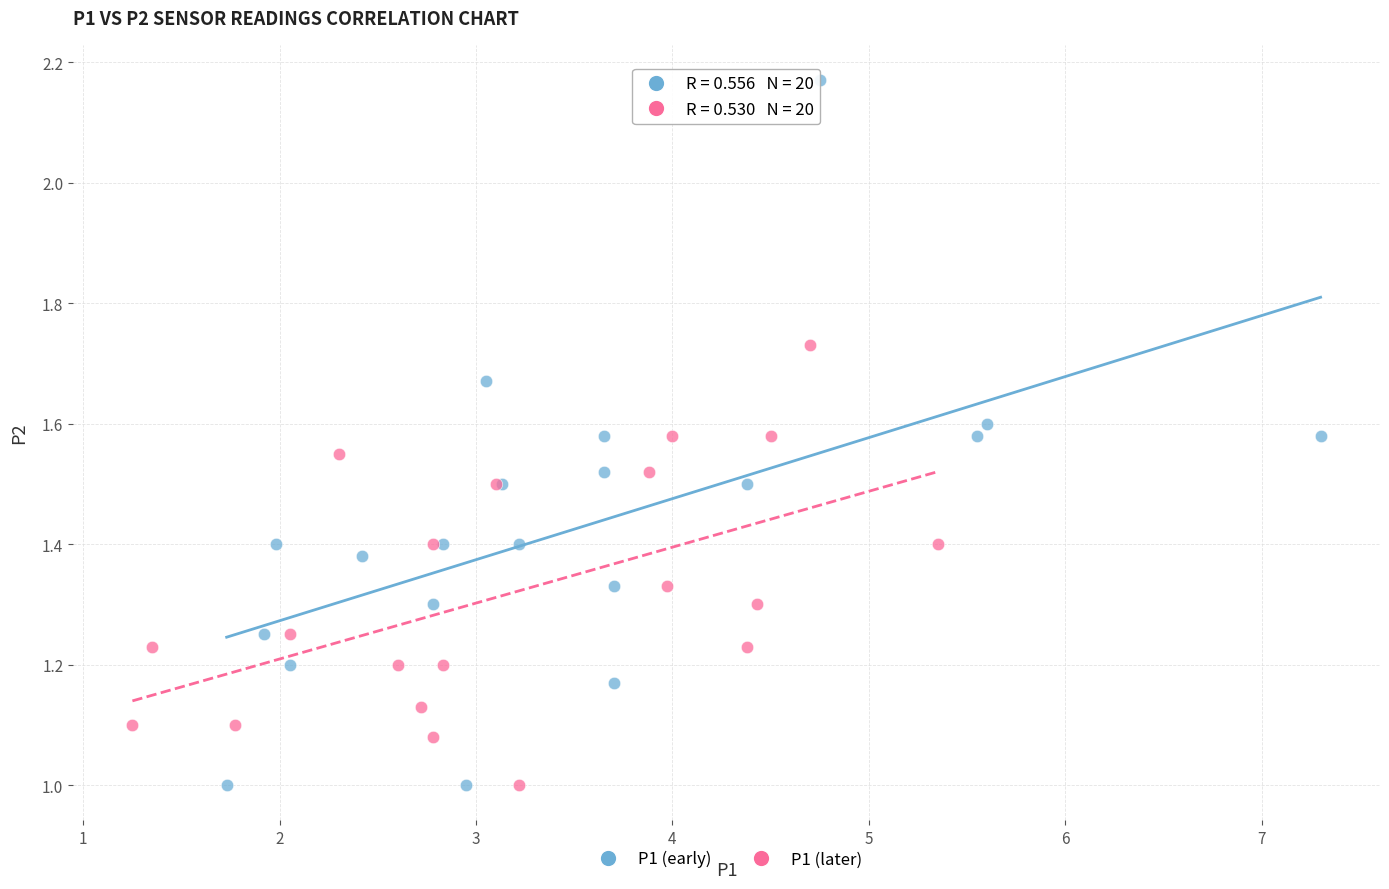

Which series reaches the maximum Y coordinate?

P1 (early)